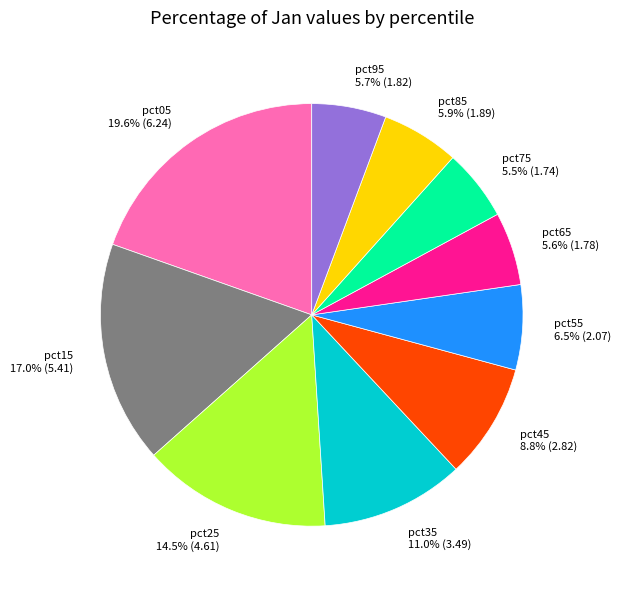

What percentage is the pct35 slice, to the nearest percent?

11%